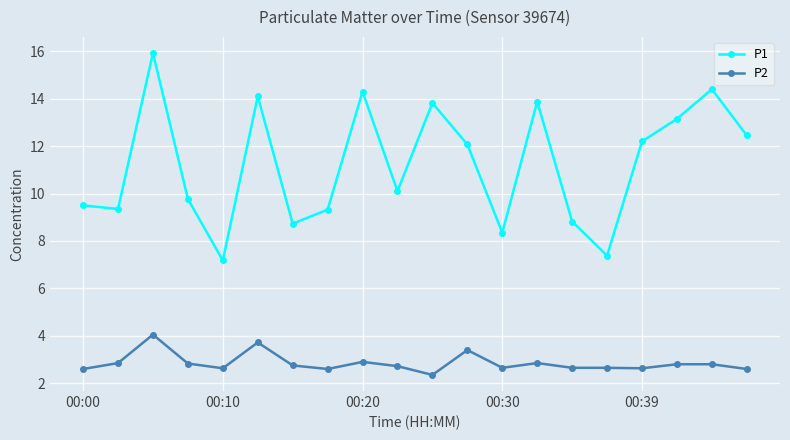

What is the value of the P1 point at the 15th from the left?

8.8